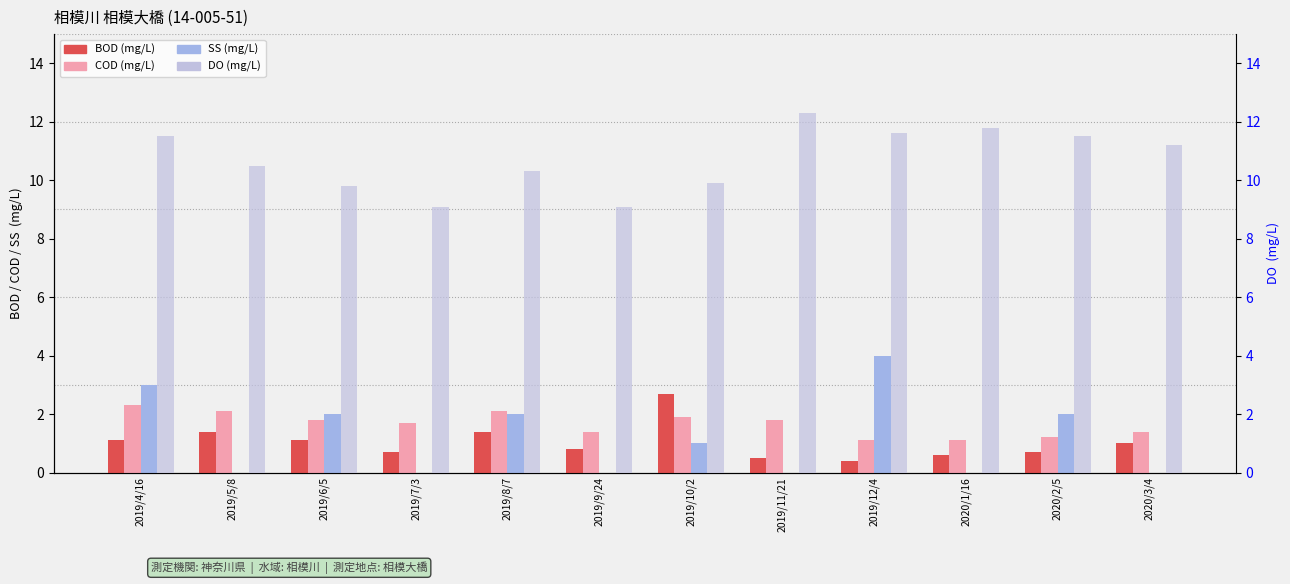

What is the average value of the BOD series?

1.0